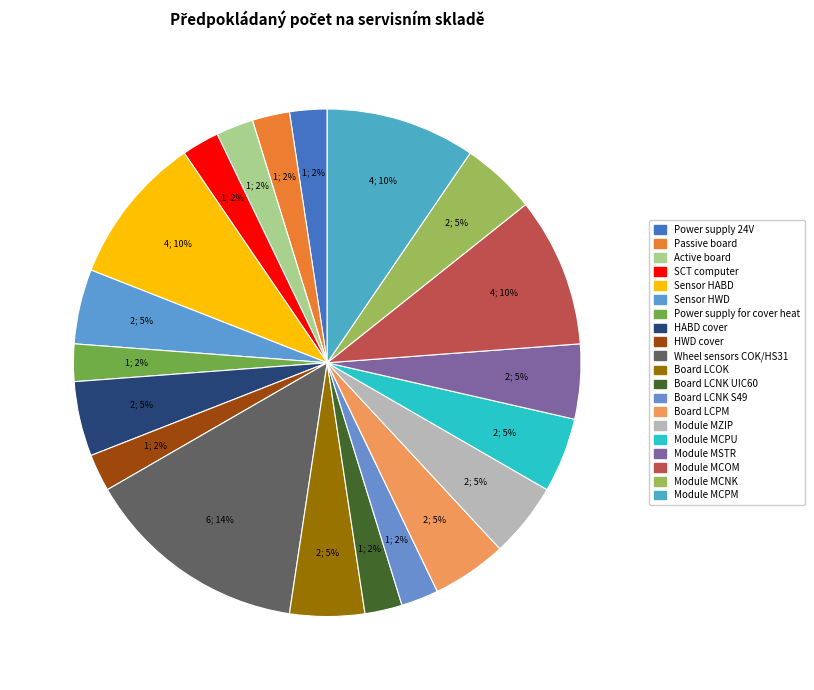

Does Board LCPM account for over 50% of the chart?

No